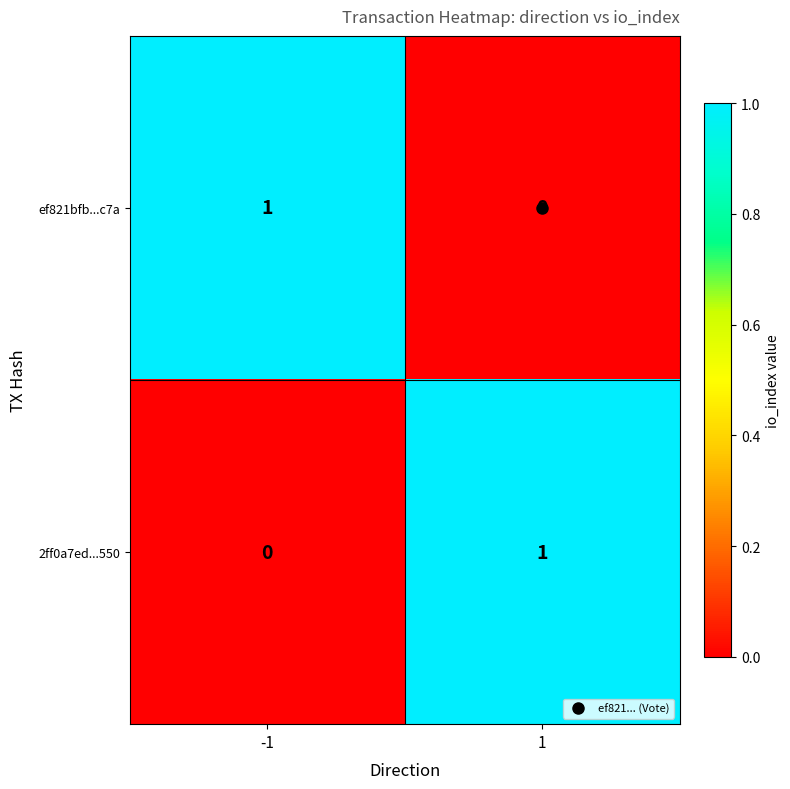

What is the maximum value shown in the chart?

1